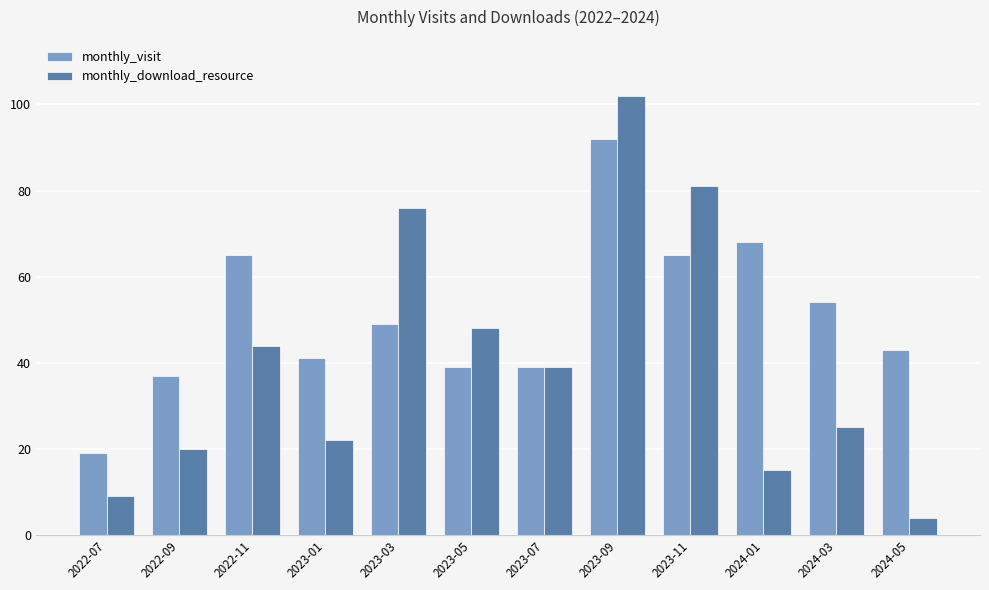

Which category has the lowest value in the monthly_visit series?

2022-07